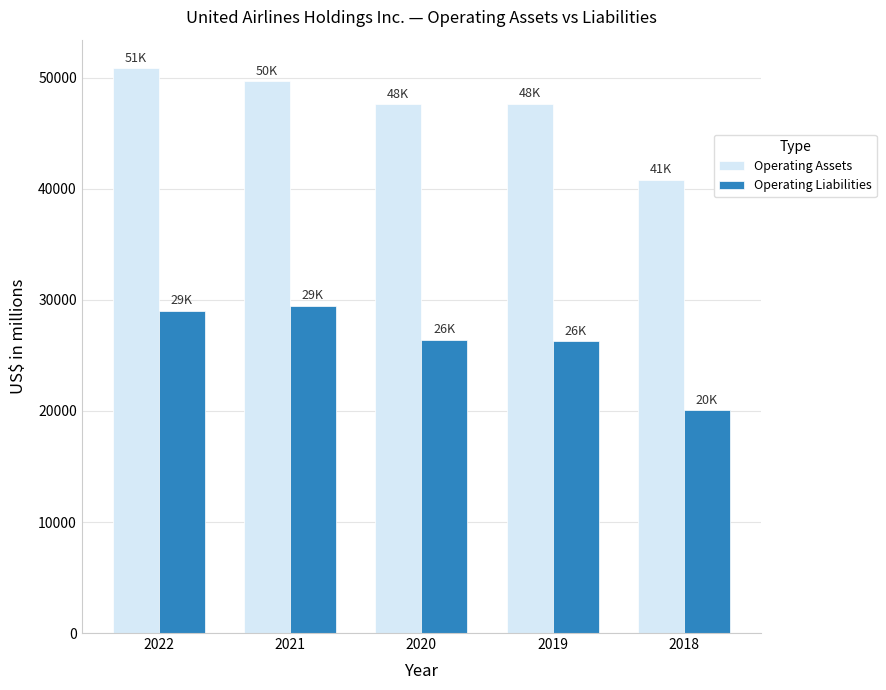

How many bars are there in total?

10